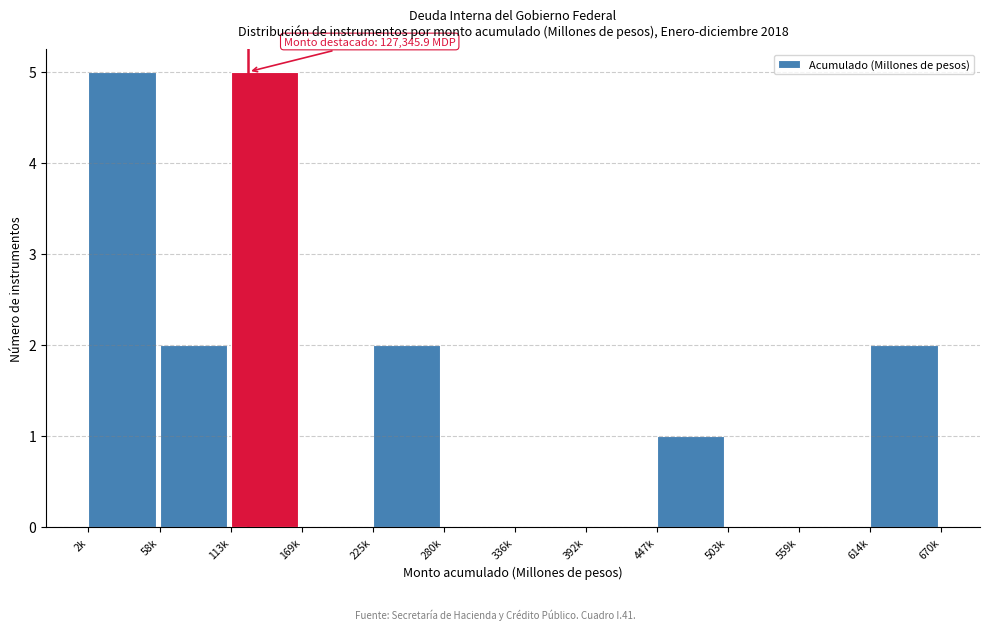

Reading left to right, list all the values displayed in this chart.

2k=5	58k=2	113k=5	169k=0	225k=2	280k=0	336k=0	392k=0	447k=1	503k=0	559k=0	614k=2